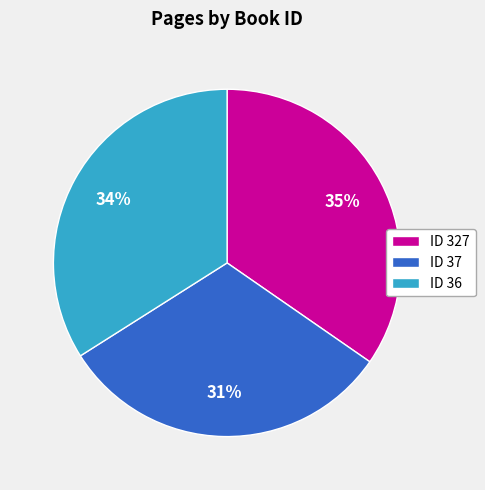

How many slices are in this pie chart?

3